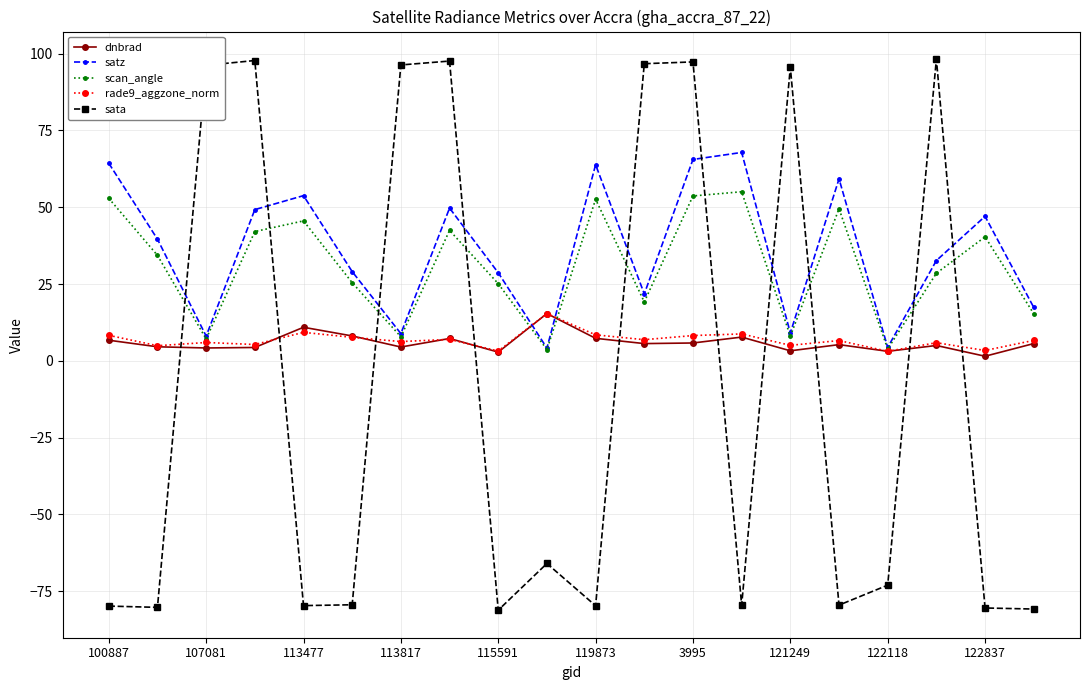

Which series has the largest total across all categories?

satz